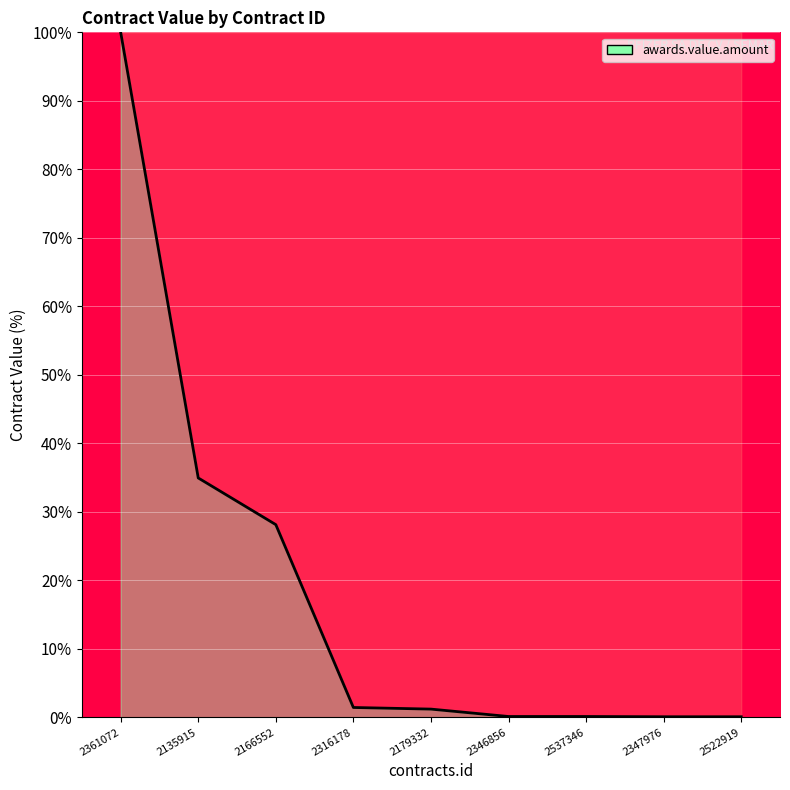

What is the difference between the second highest and minimum values?

34.9